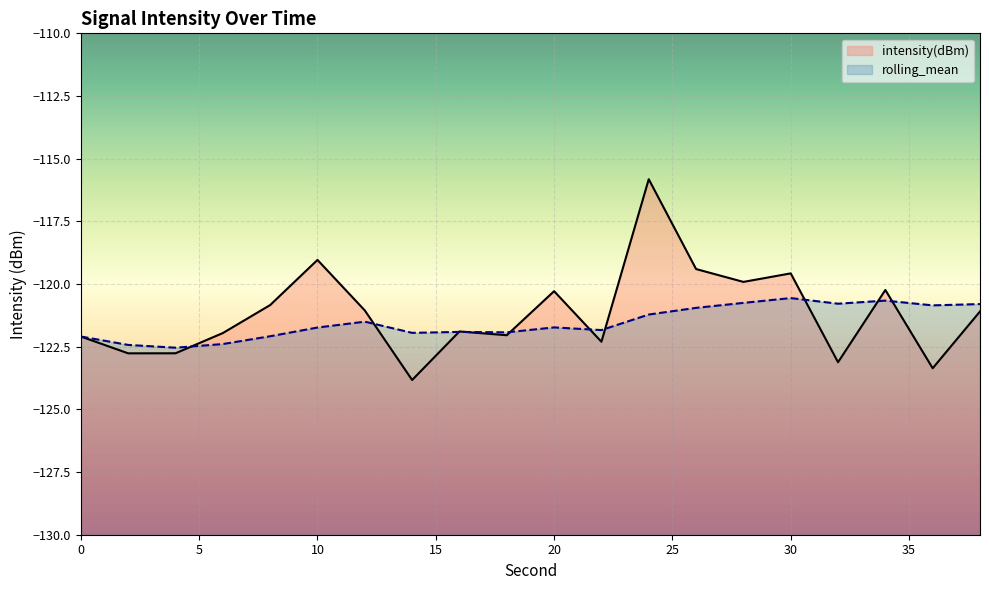

True or false: intensity(dBm) and rolling_mean intersect in this chart.

True